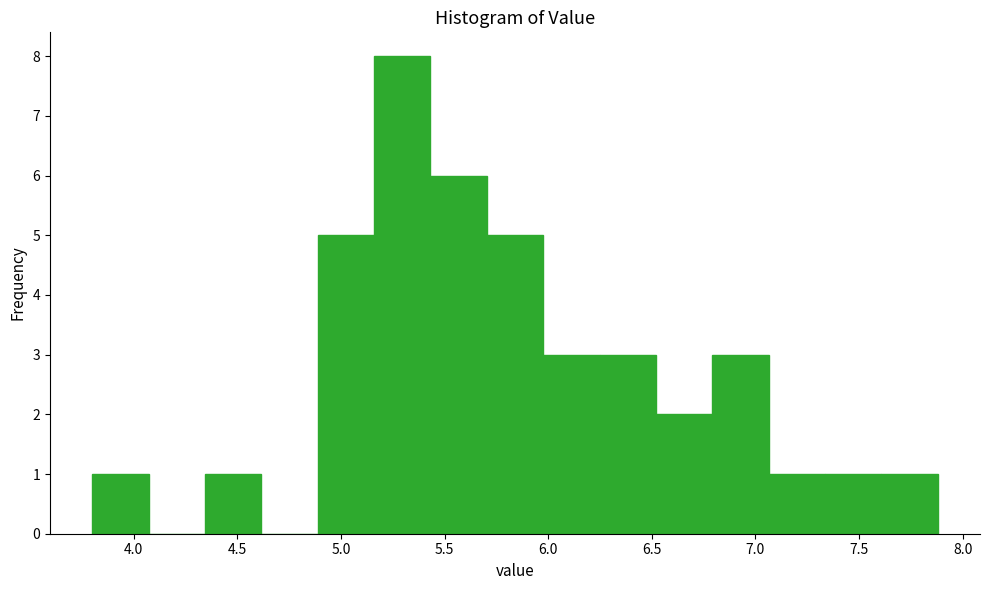

Reading left to right, list every bar in this chart as the range it spans on the x-axis followed by its height. Neither the bar edges nor the heights are printed on the chart, so give them approximately, as read against the axes.

3.80 to 4.05: 1
4.05 to 4.35: 0
4.35 to 4.60: 1
4.60 to 4.90: 0
4.90 to 5.15: 5
5.15 to 5.45: 8
5.45 to 5.70: 6
5.70 to 6.00: 5
6.00 to 6.25: 3
6.25 to 6.50: 3
6.50 to 6.80: 2
6.80 to 7.05: 3
7.05 to 7.35: 1
7.35 to 7.60: 1
7.60 to 7.90: 1